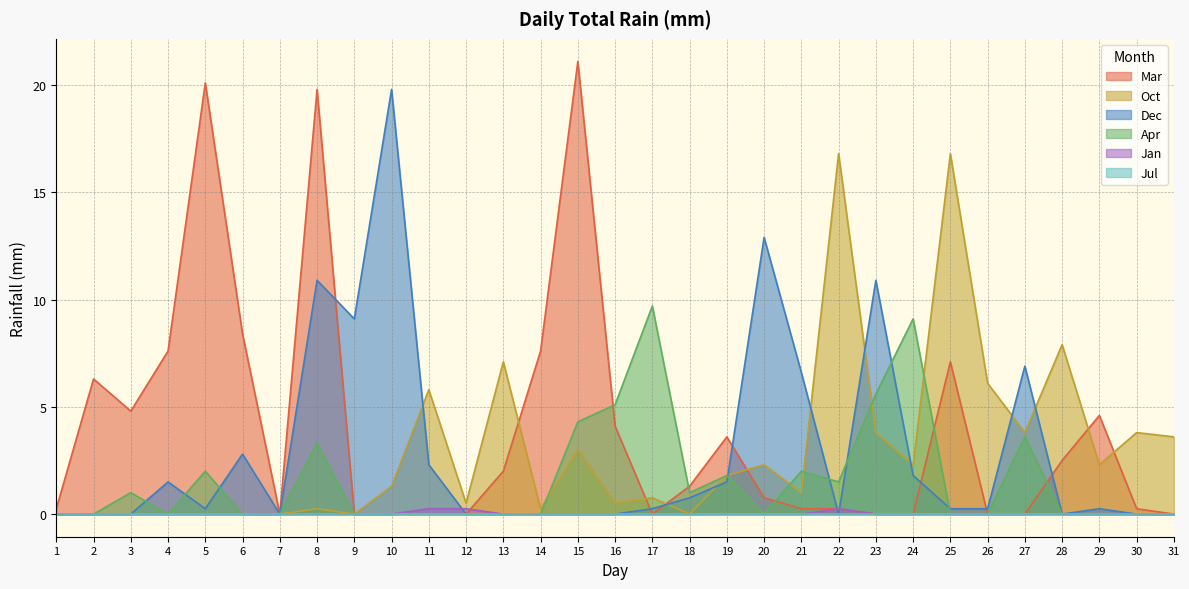

In Jan, how many points are higher than both neighbors (excluding endpoints)?

1